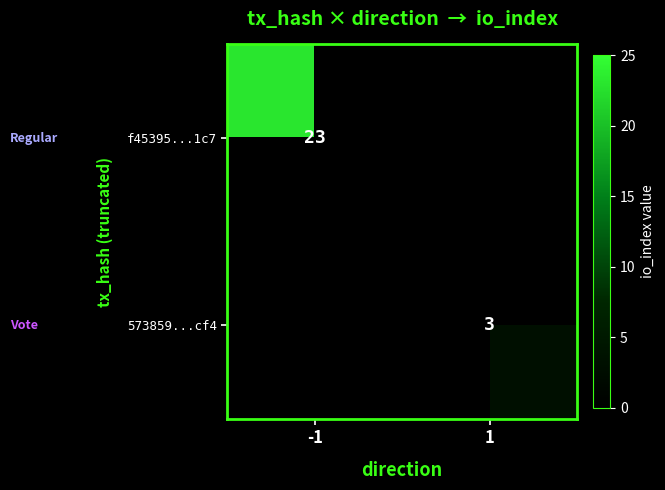

Which label corresponds to the smallest value in the chart?

1